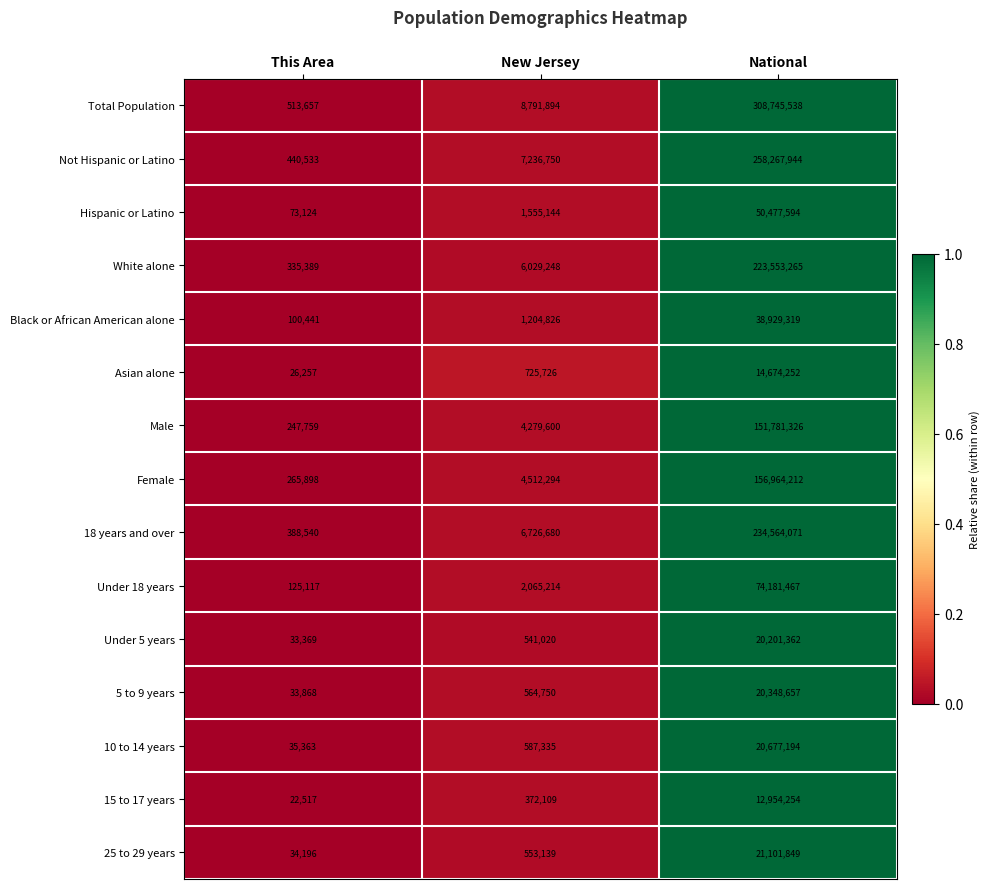

At which category is the sum across all series the highest?

National